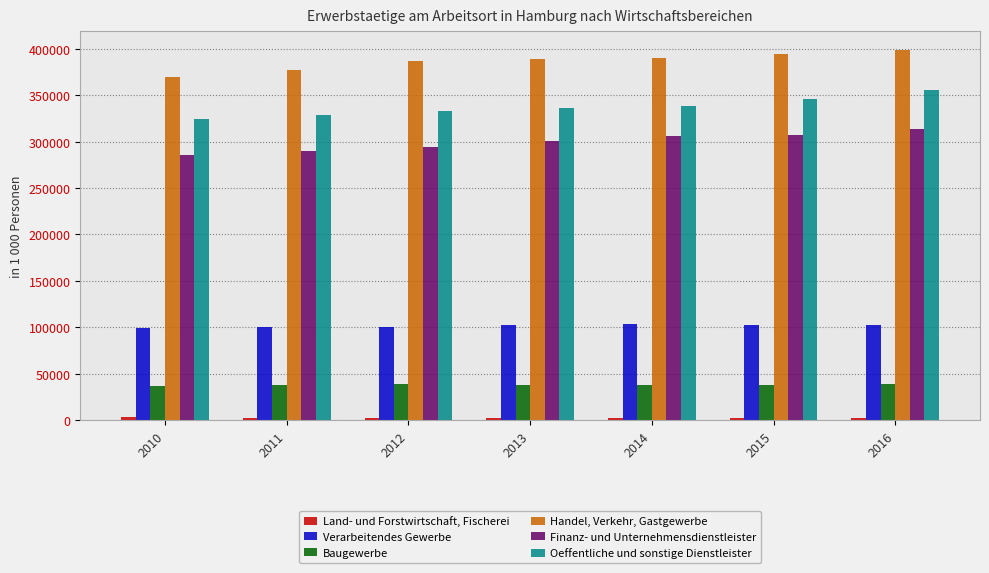

At how many categories does at least one series exceed 238583?

7